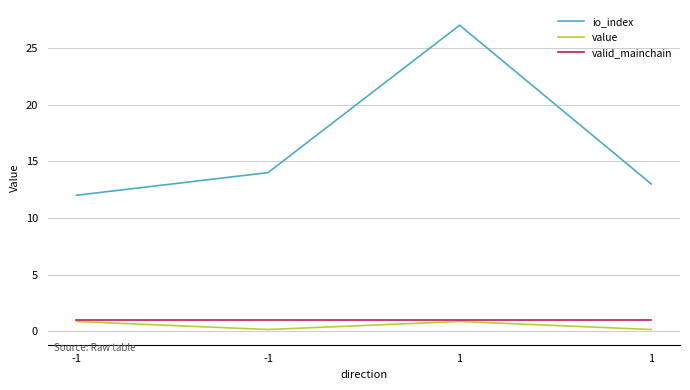

List the series in order of their peak value, highest first.

io_index, valid_mainchain, value